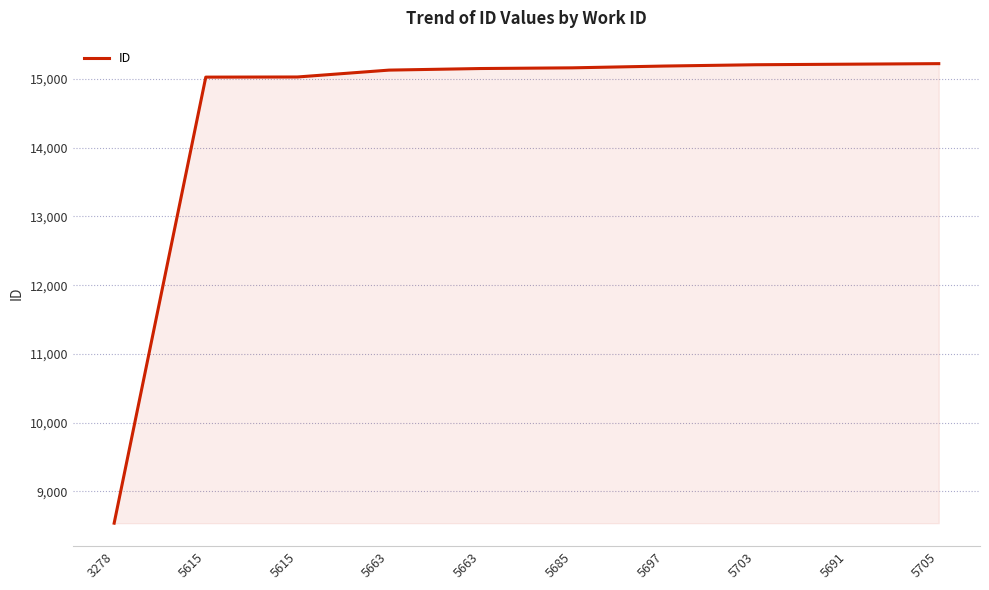

Reading left to right, extract all data points from this chart.

8539	15025	15027	15127	15150	15160	15186	15205	15213	15221